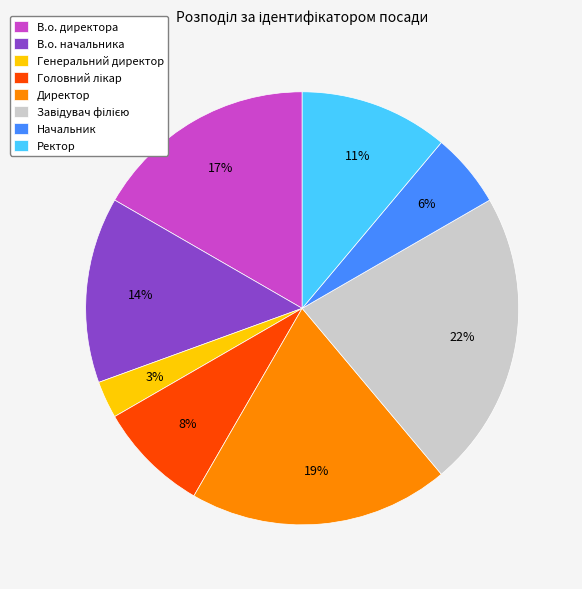

Which has a higher value, Генеральний директор or В.о. начальника?

В.о. начальника